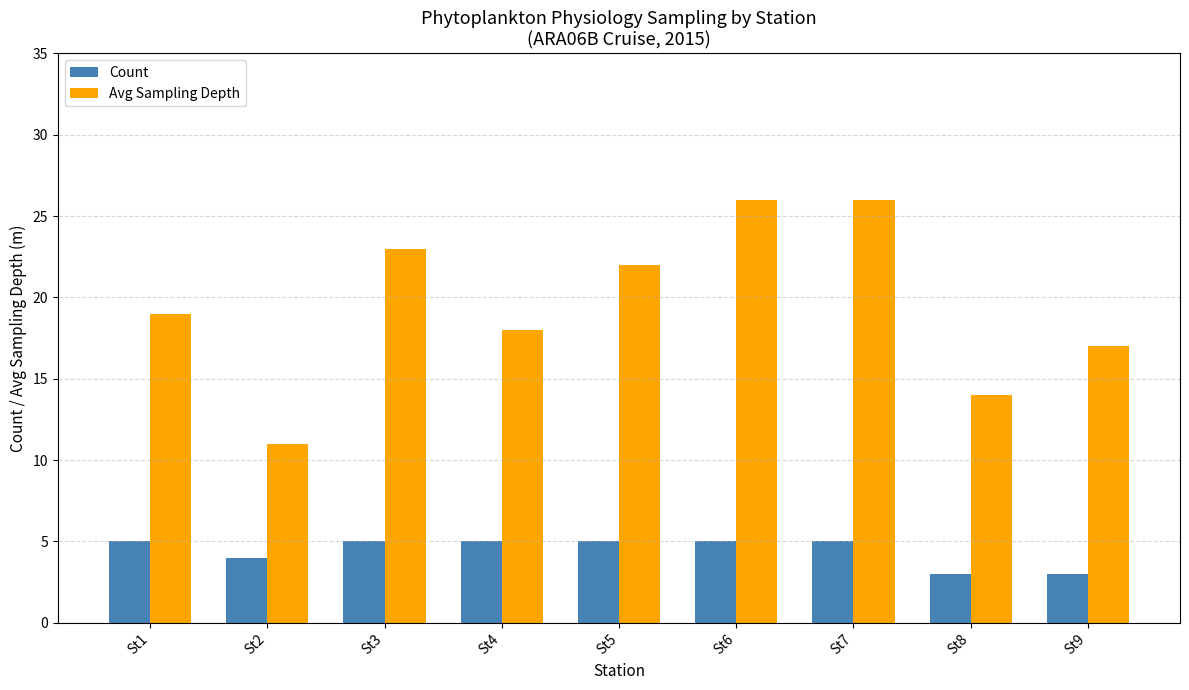

Are the bars horizontal?

No